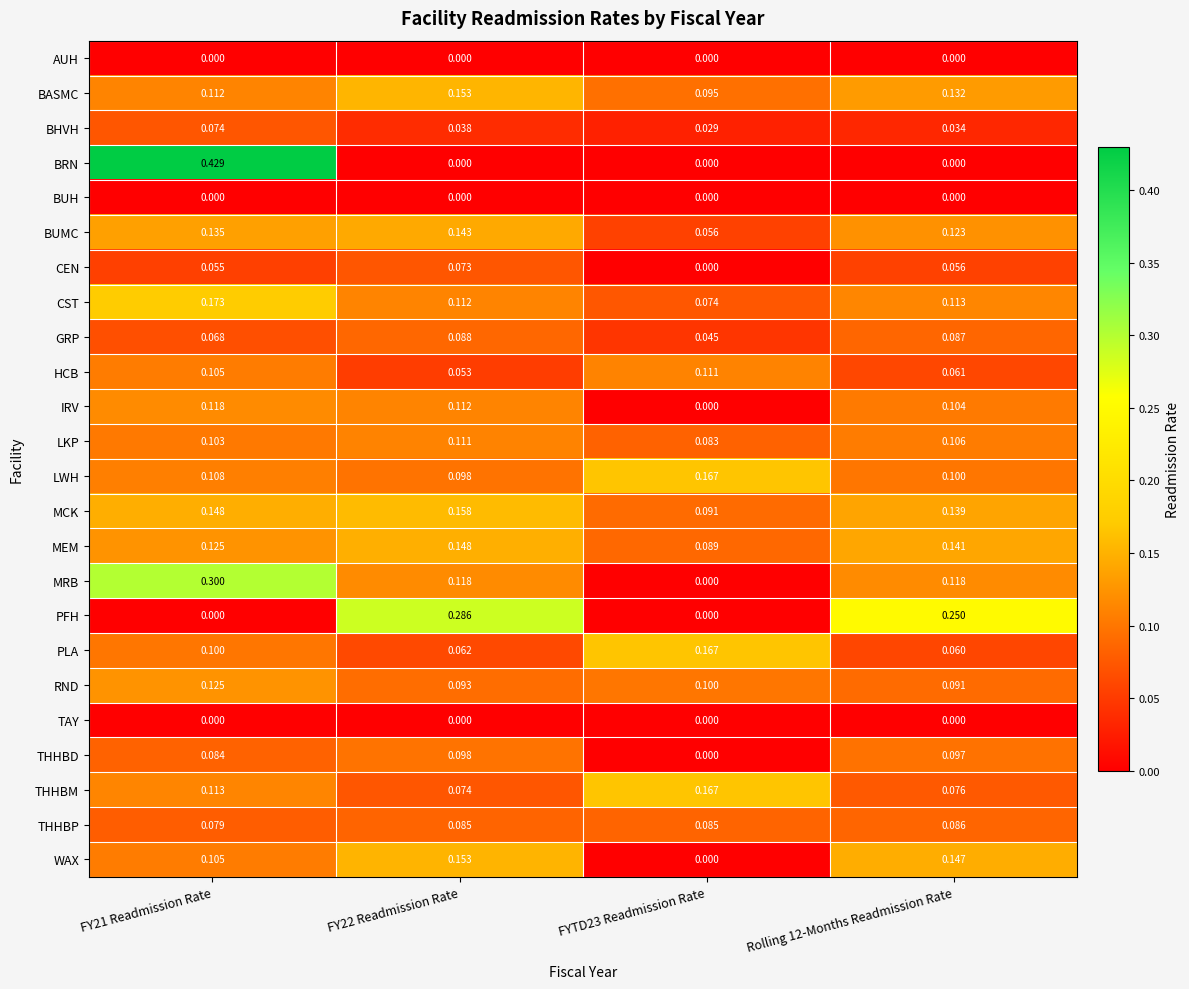

Between FY22 Readmission Rate and Rolling 12-Months Readmission Rate, which series saw the biggest shift?

PFH